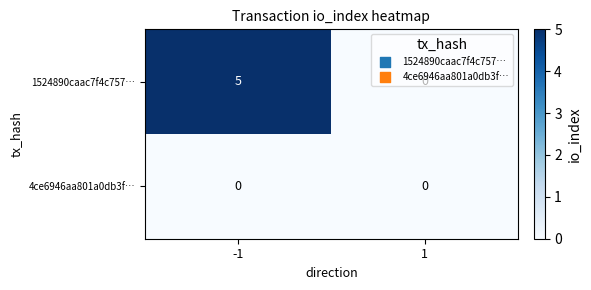

The 4ce6946aa801a0db3f… series shows 0 at 1. True or false?

True